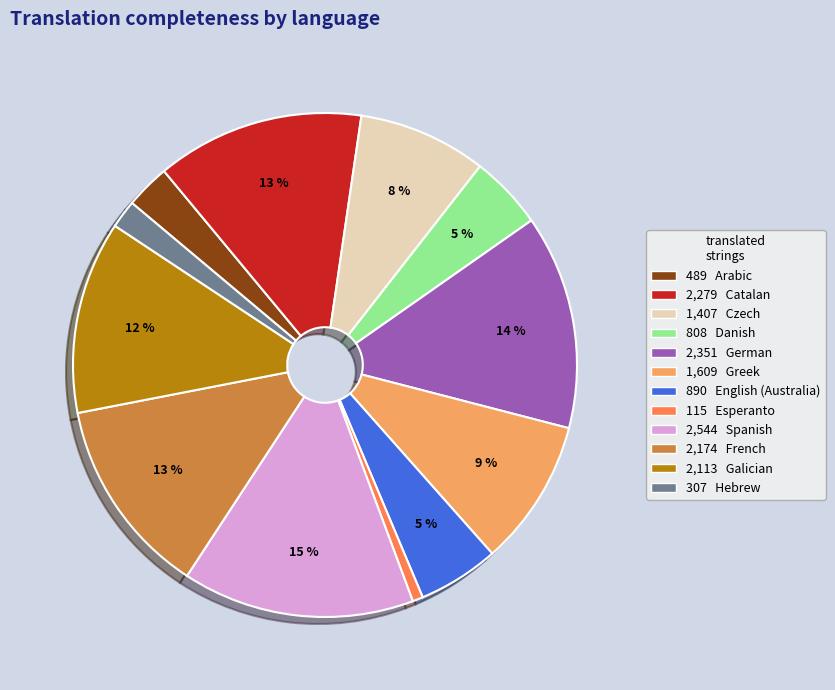

Which slice is the largest?

2,544 Spanish